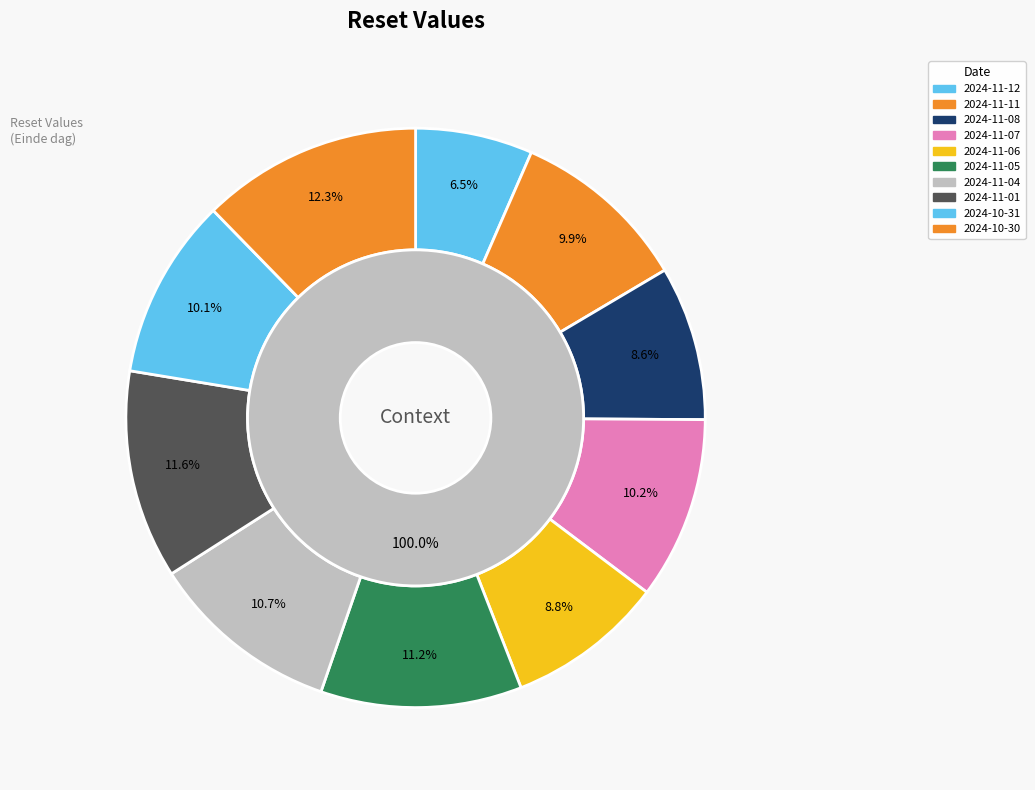

Which has a higher value, 2024-11-07 or 2024-10-30?

2024-10-30